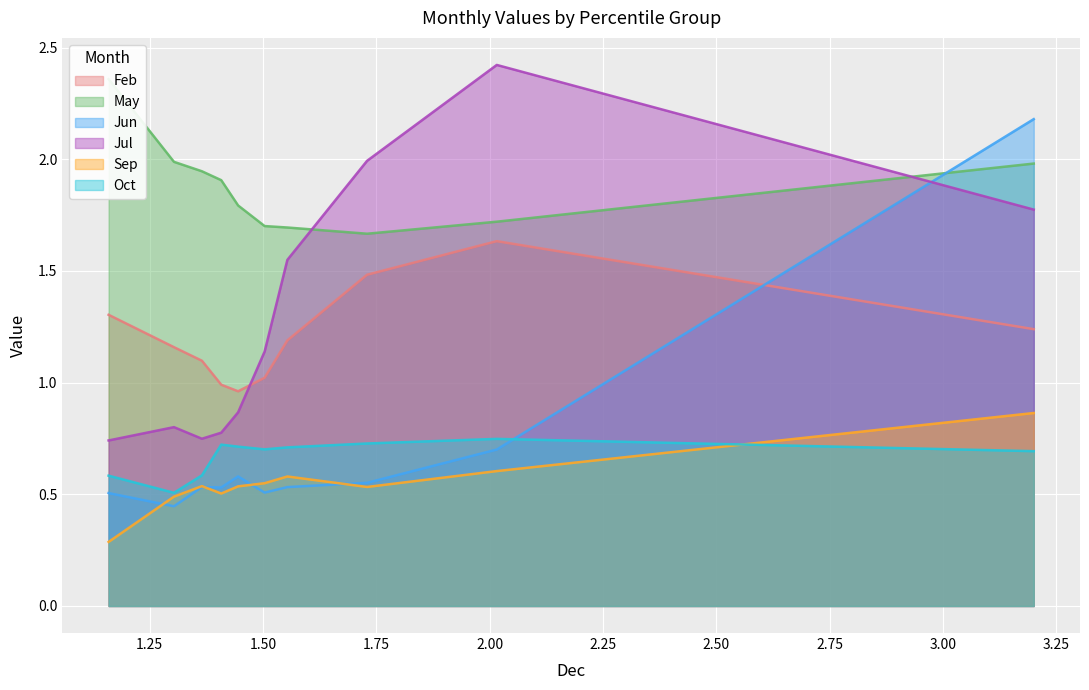

Count the number of categories in the chart.

10